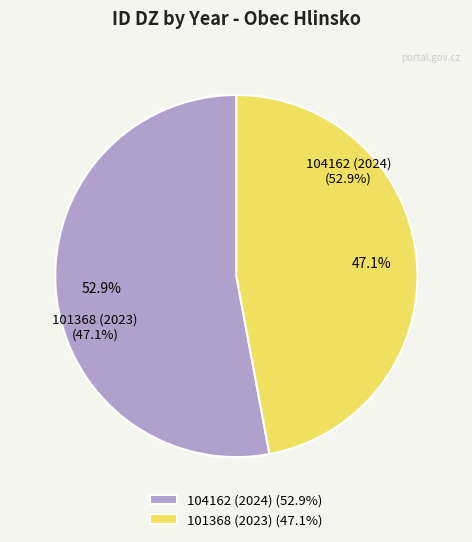

What is the smallest slice in the pie chart?

101368 (2023)